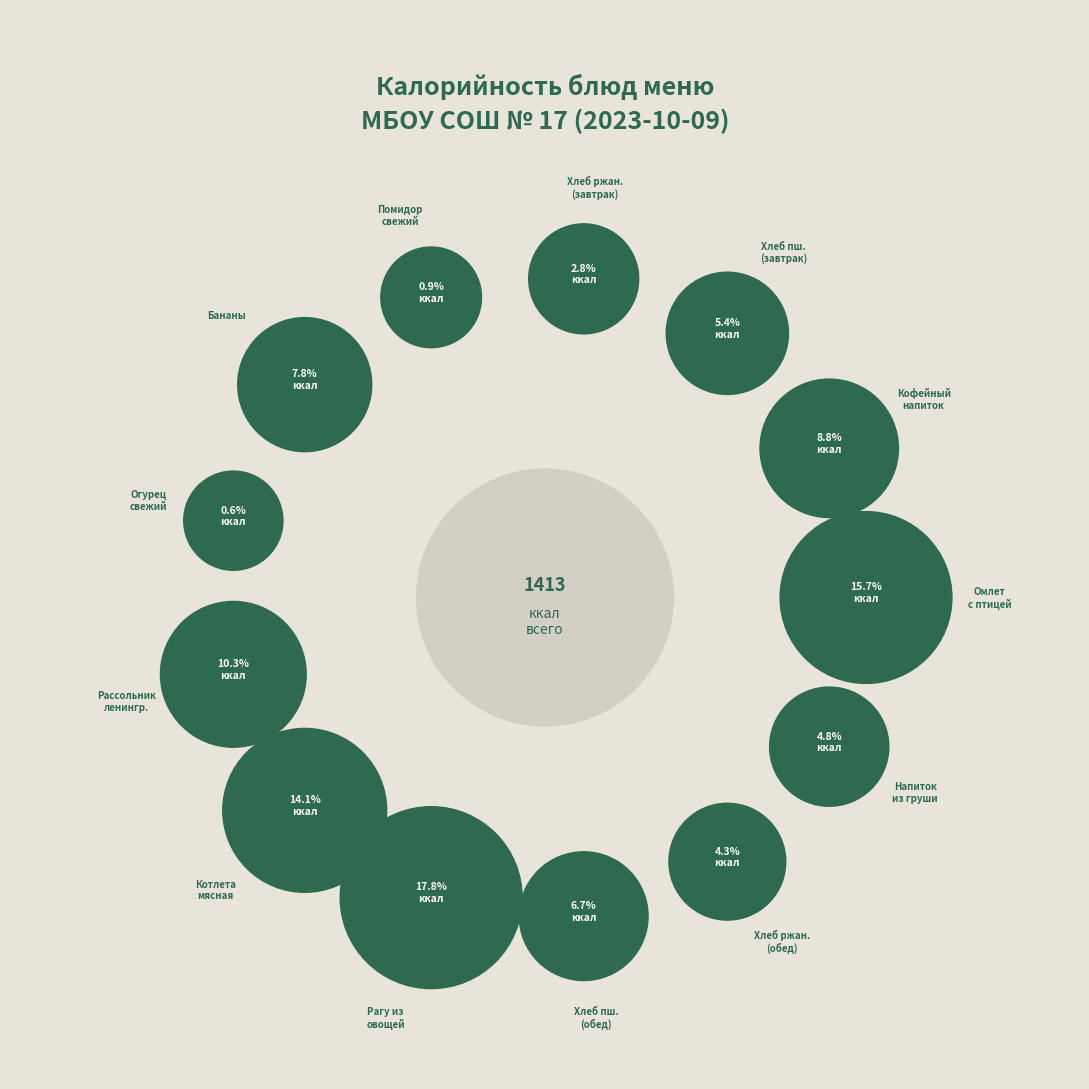

Rank the categories by value from highest to lowest.

рагу из овощей, омлет с птицей, котлета мясная, рассольник ленинградский, кофейный напиток с молоком, плоды свежие (бананы), хлеб пшеничный (обед), хлеб пшеничный (завтрак), напиток (из груши дички), хлеб ржаной (обед), хлеб ржаной (завтрак), помидор свежий в нарезке, огурец свежий в нарезке